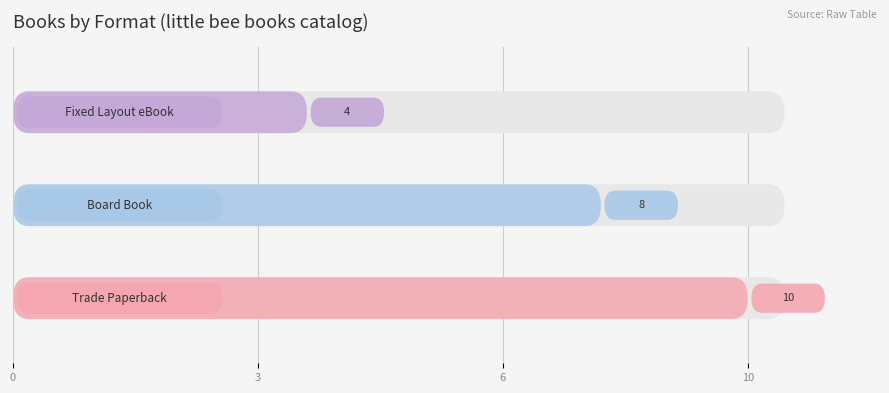

The value at Trade Paperback is 10. True or false?

True